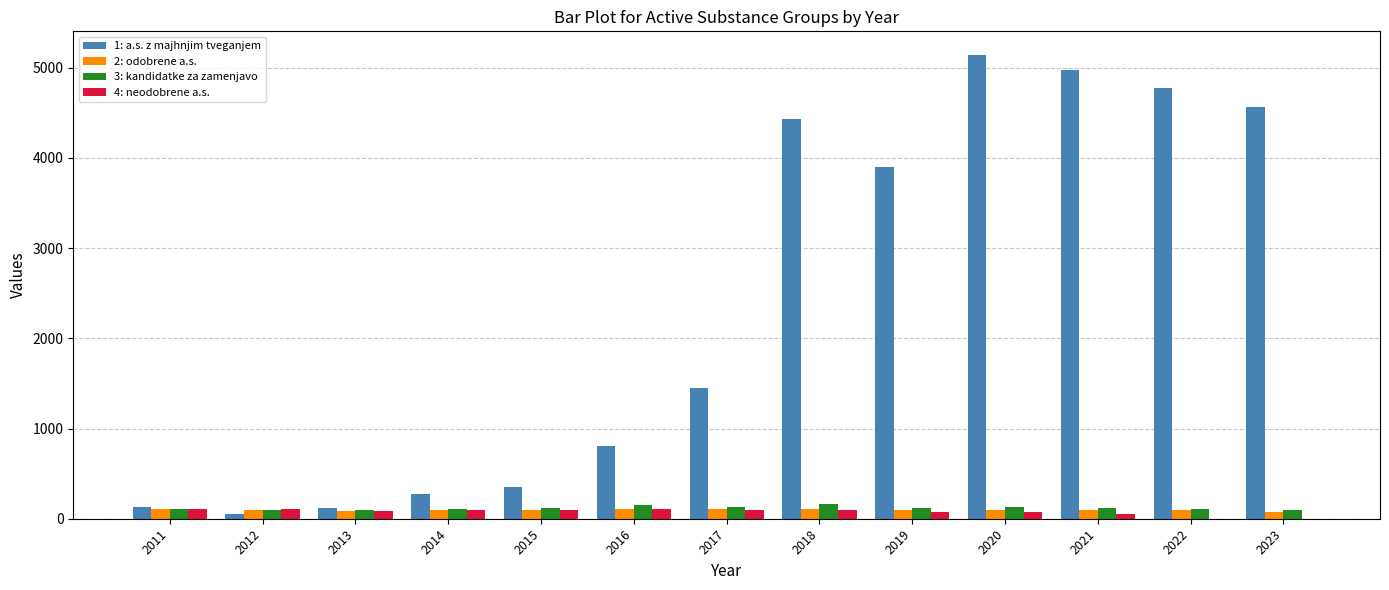

What is the sum of all 2: odobrene a.s. values?

1284.6